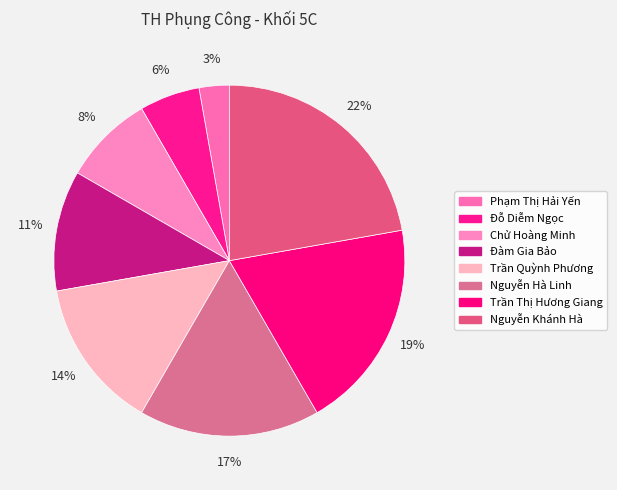

Count the number of slices in the pie.

8